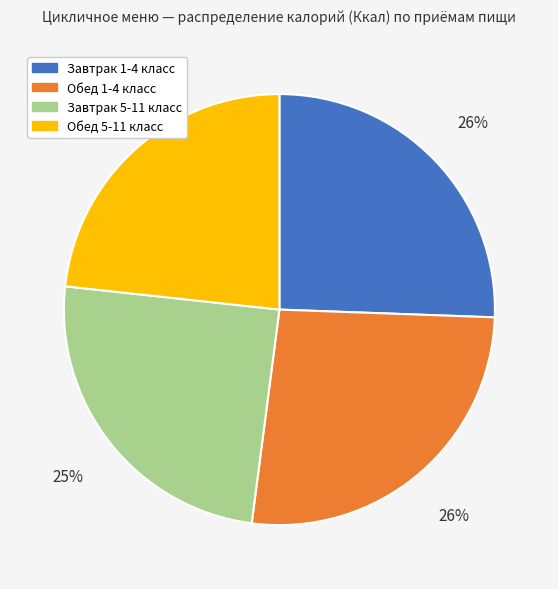

Is it true that Обед 5-11 класс is 11% of the pie?

False